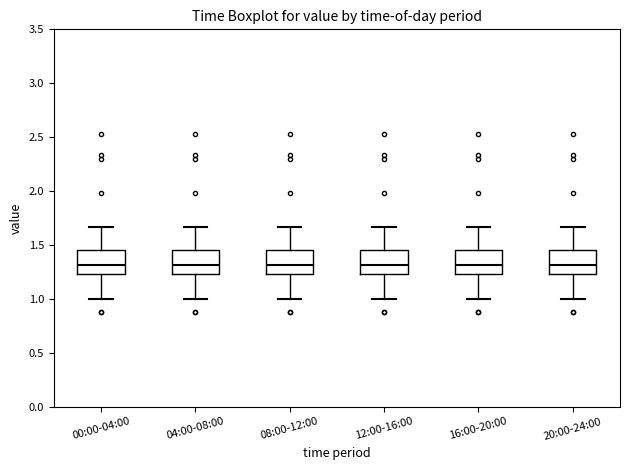

Where does the upper whisker of the box for 12:00-16:00 end on the y-axis? The values are not printed on the chart, so give them approximately, as read against the axis.

1.65